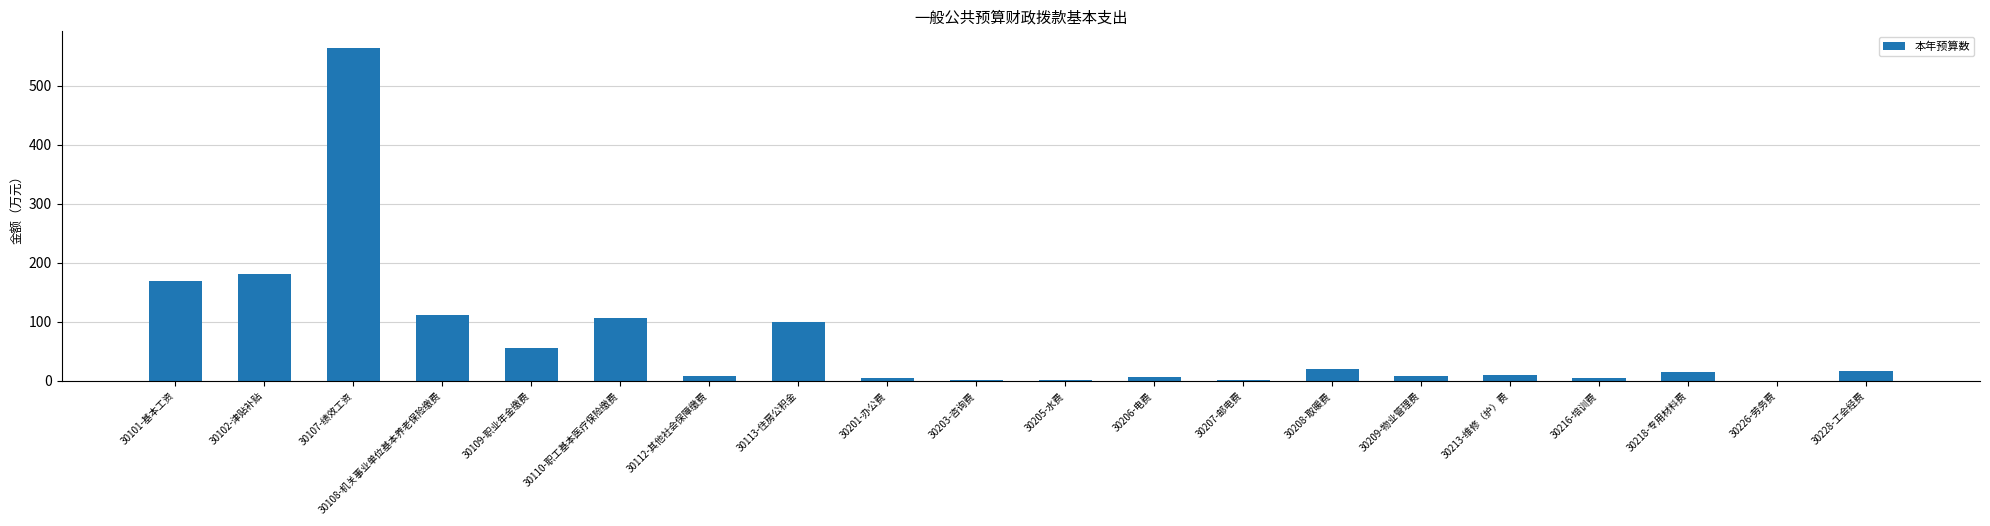

What is the approximate value at 30218-专用材料费?

15.5